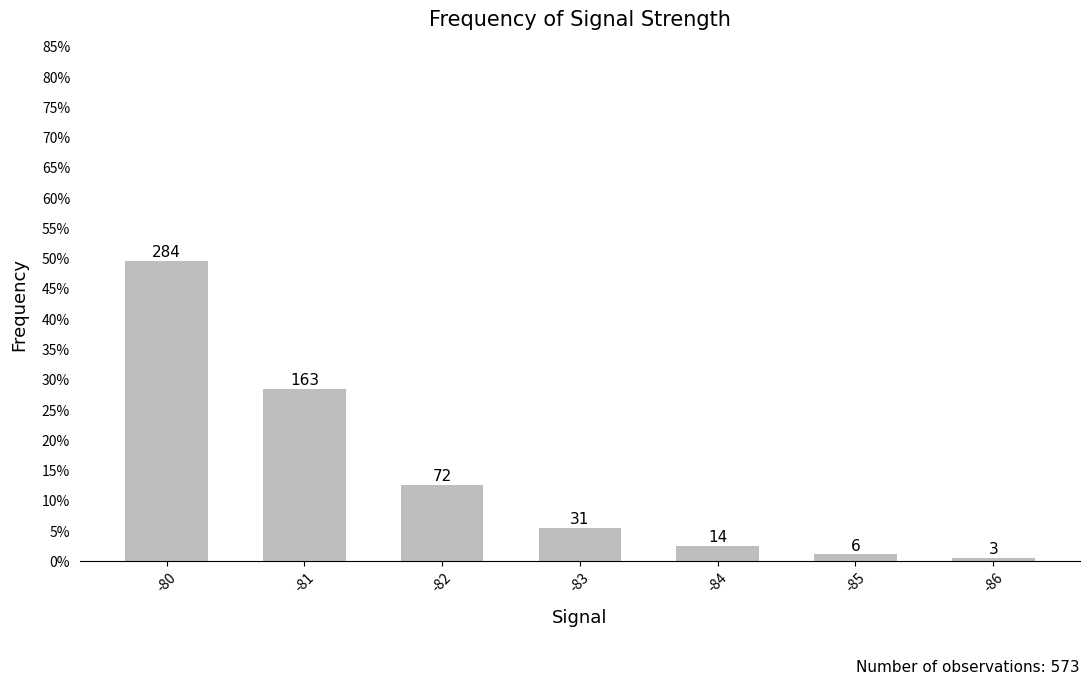

Reading left to right, transcribe all the data shown in this chart.

-80=0.5	-81=0.3	-82=0.1	-83=0.1	-84=0.0	-85=0.0	-86=0.0